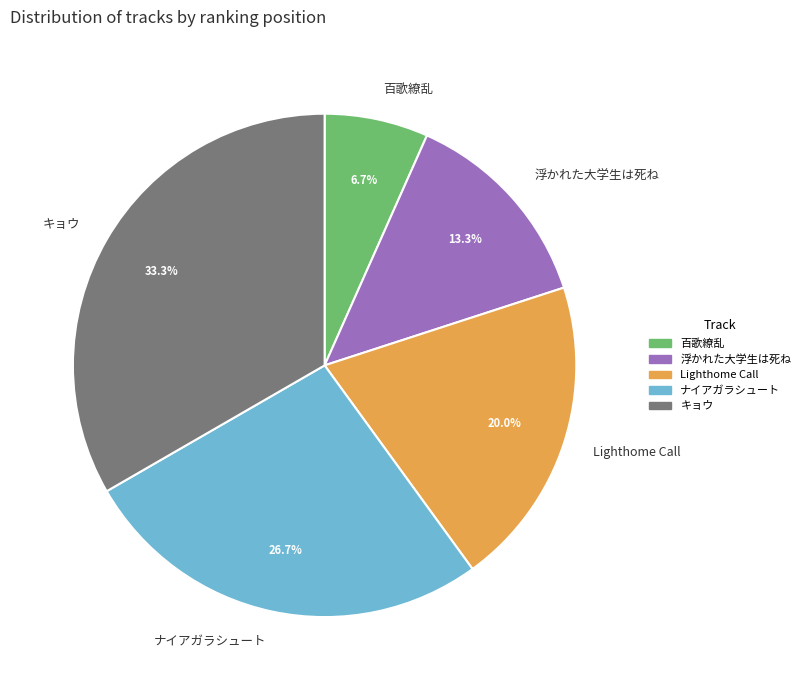

To the nearest percent, what is the combined percentage of 浮かれた大学生は死ね and キョウ?

47%